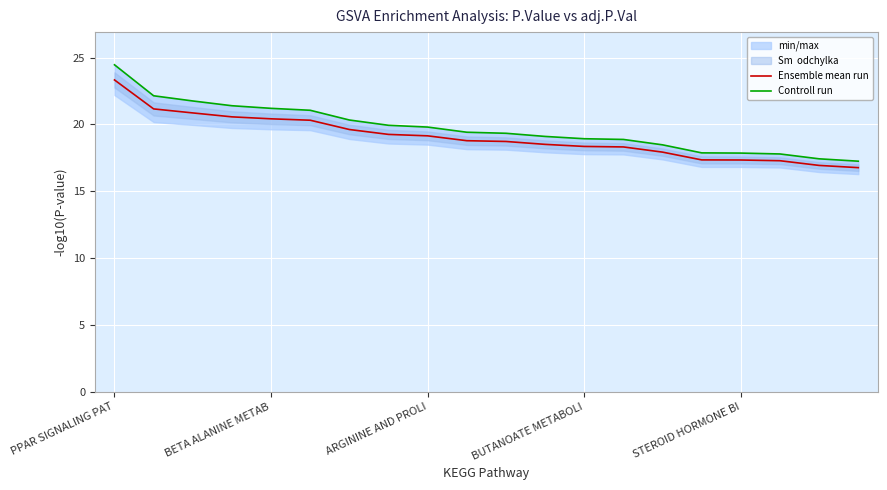

Read the Controll run value at 11.

19.1